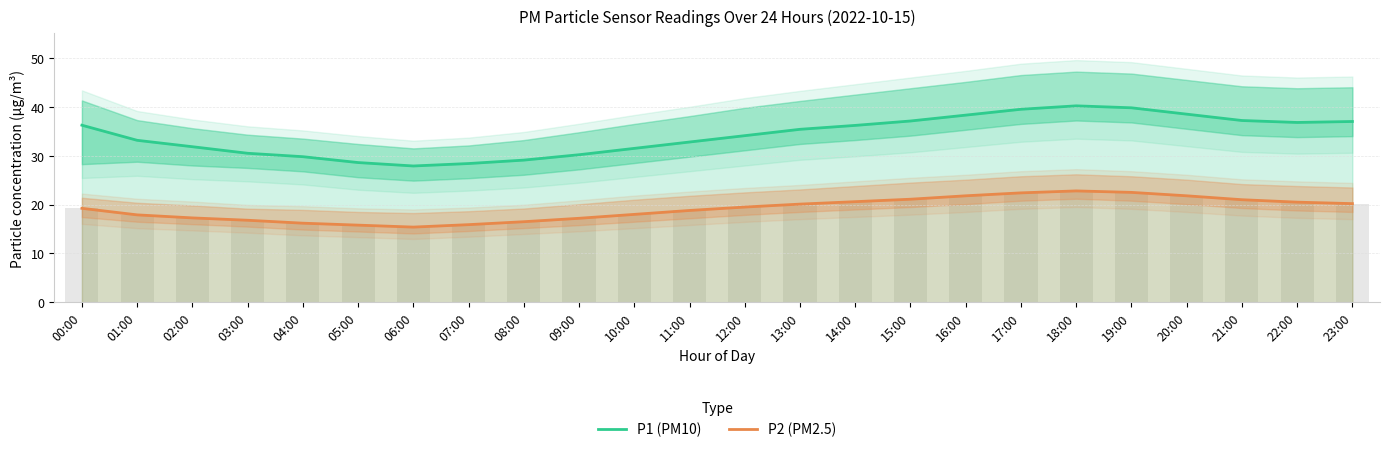

Which series has the largest total across all categories?

P1 (PM10)